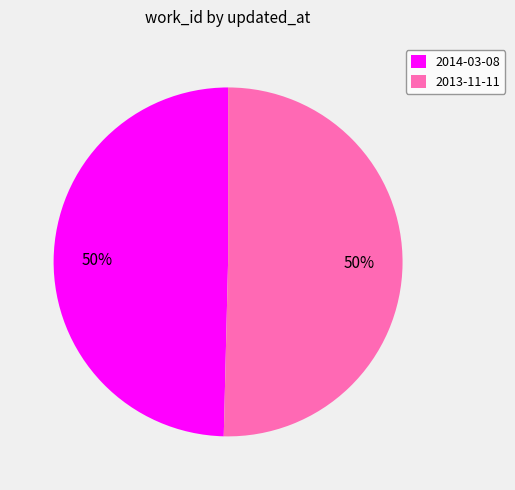

To the nearest percent, what is the average slice percentage?

50%